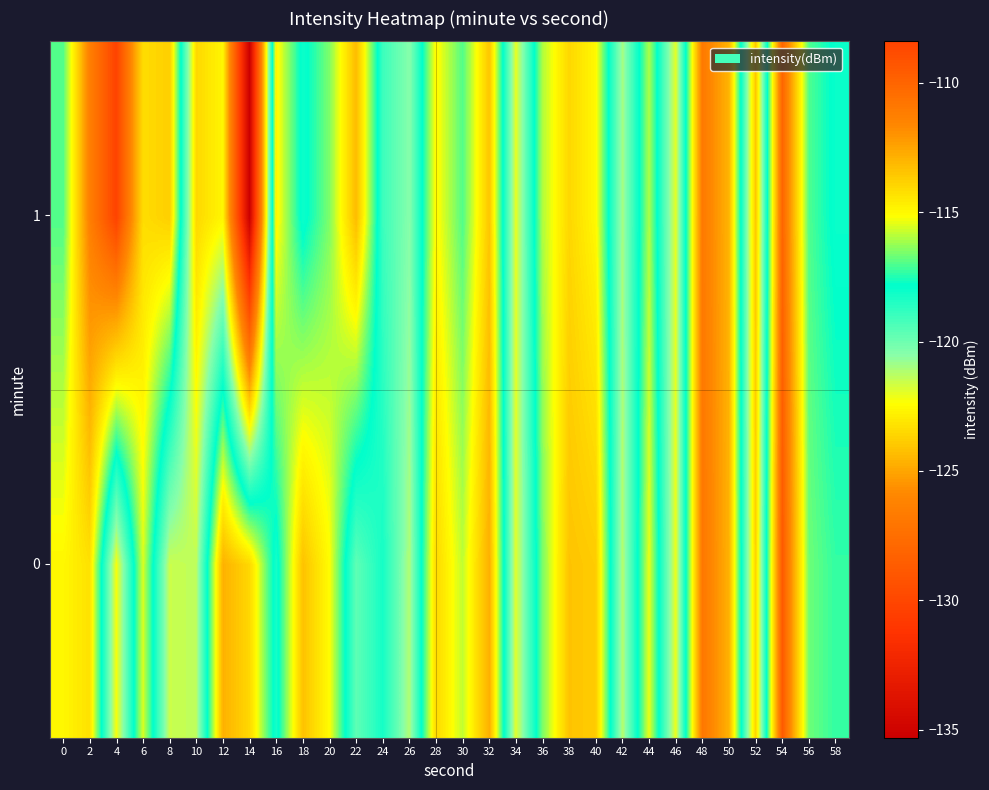

At which category does the chart reach its minimum across all series?

14